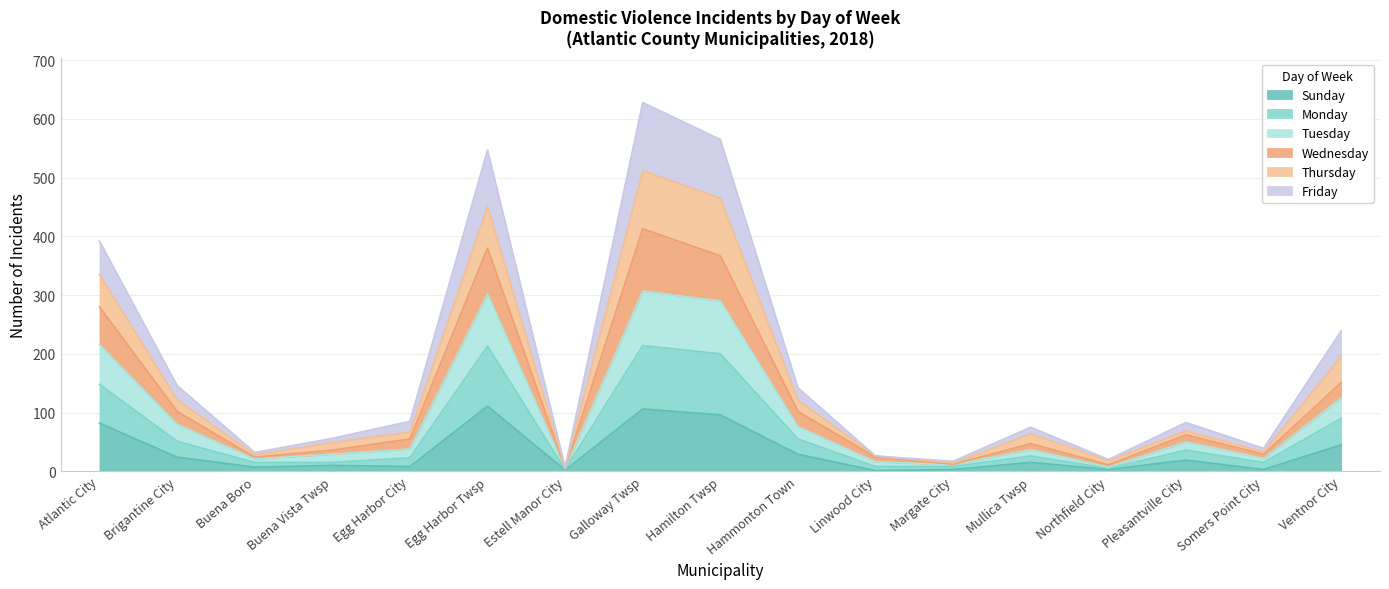

What is the value of the Thursday point at the 5th from the left?

67